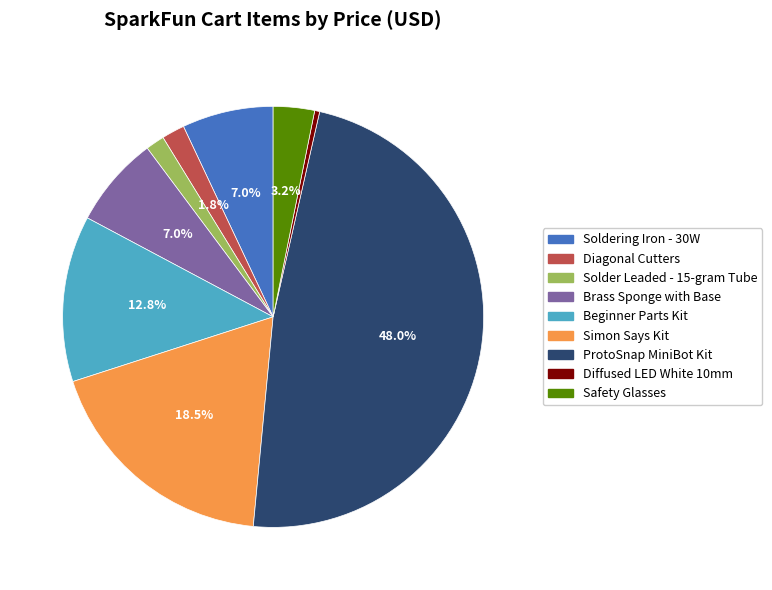

Which category has the smallest portion of the pie?

Diffused LED White 10mm